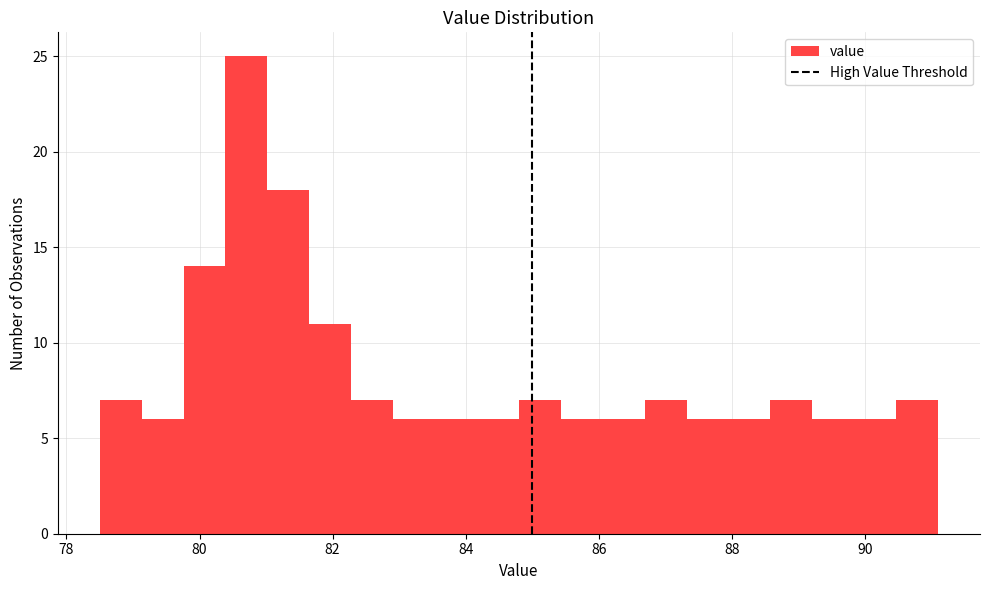

Around what value on the x-axis is the tallest bar? Give the approximate position of its centre, as read against the axis.

80.8